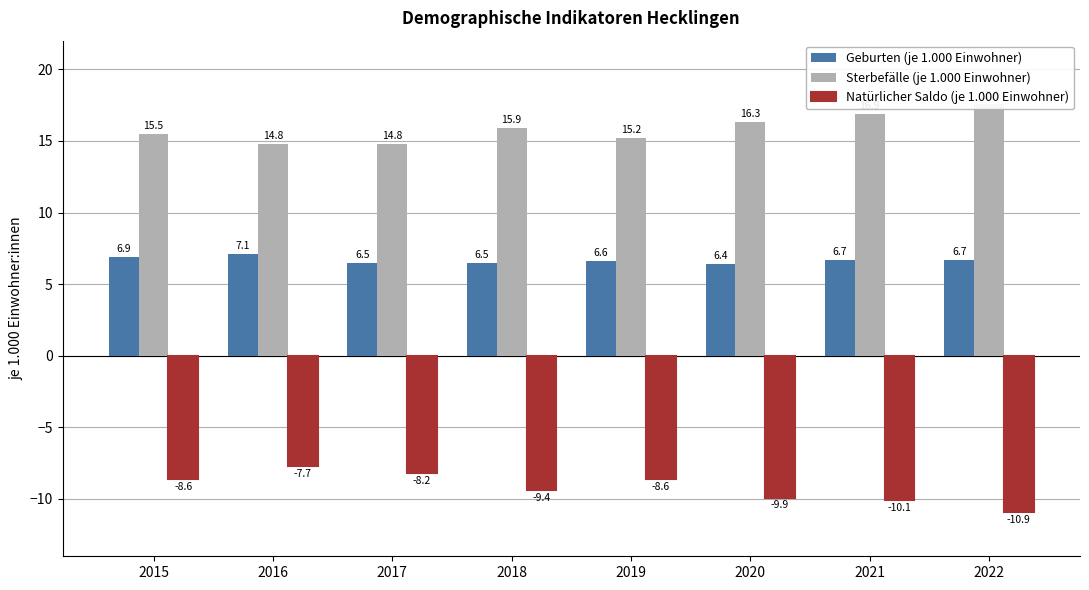

Reading right to left, what are all the values shown in this chart?

Geburten (je 1.000 Einwohner): 6.7	6.7	6.4	6.6	6.5	6.5	7.1	6.9
Sterbefälle (je 1.000 Einwohner): 17.6	16.9	16.3	15.2	15.9	14.8	14.8	15.5
Natürlicher Saldo (je 1.000 Einwohner): -10.9	-10.1	-9.9	-8.6	-9.4	-8.2	-7.7	-8.6